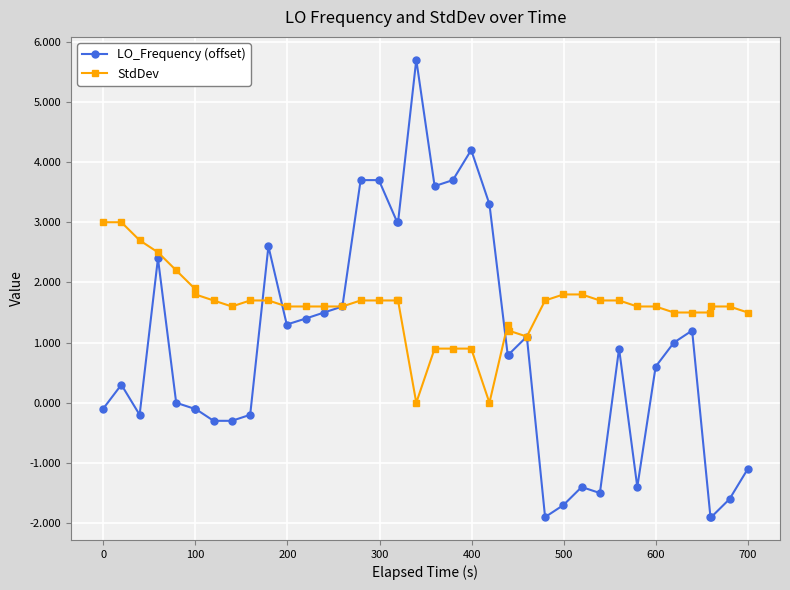

Which series has the largest total across all categories?

StdDev